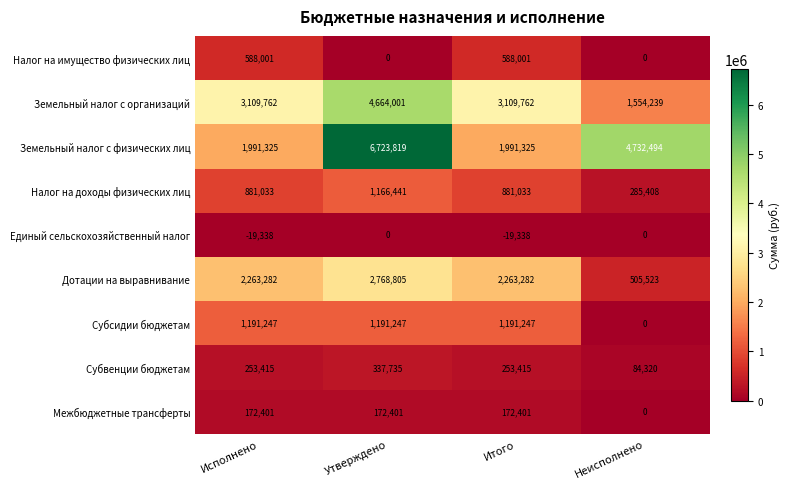

Between Итого and Неисполнено, which series saw the biggest shift?

Земельный налог с физических лиц